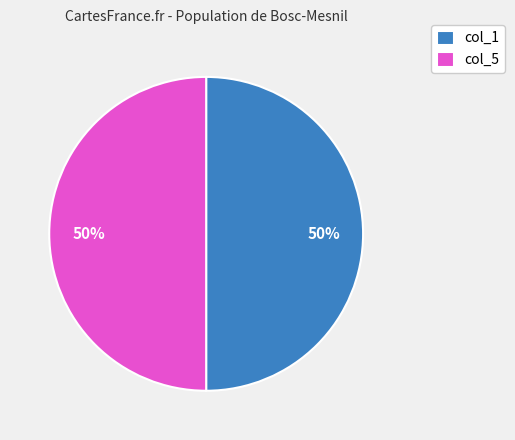

To the nearest percent, what percentage of the pie is col_1?

50%